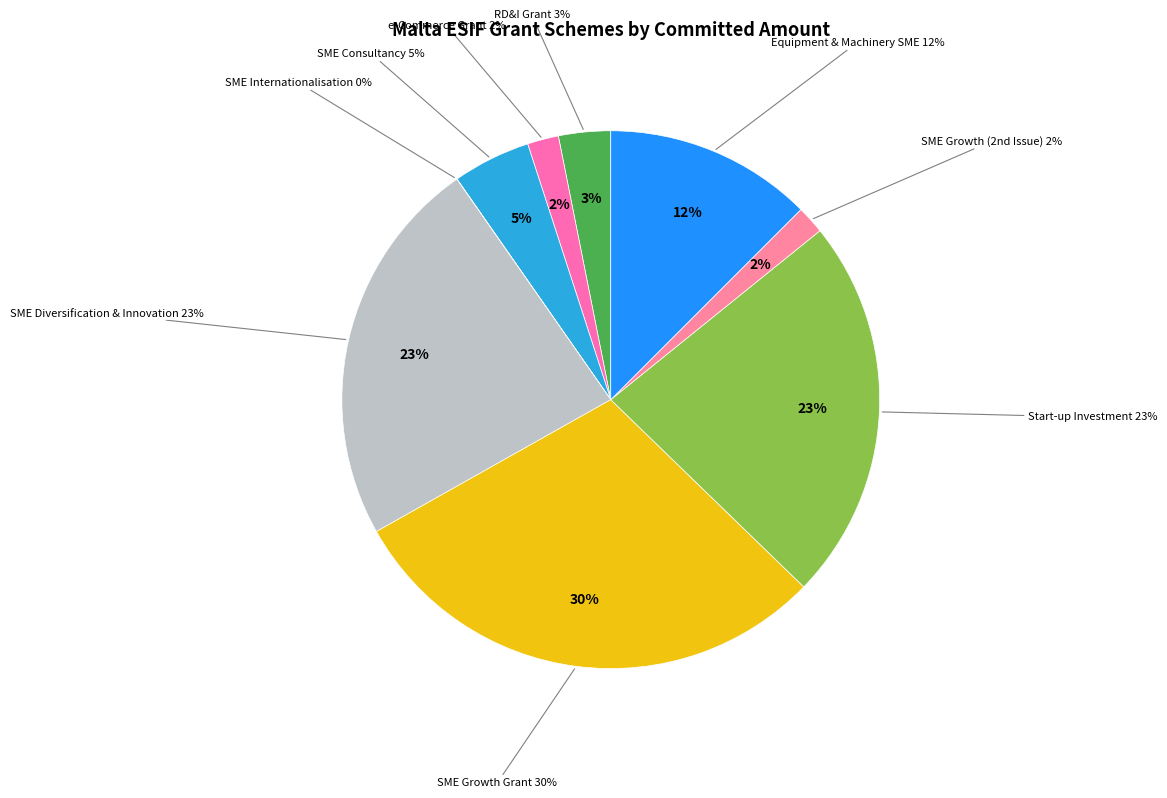

To the nearest percent, what portion does e-Commerce Grant Scheme represent?

2%